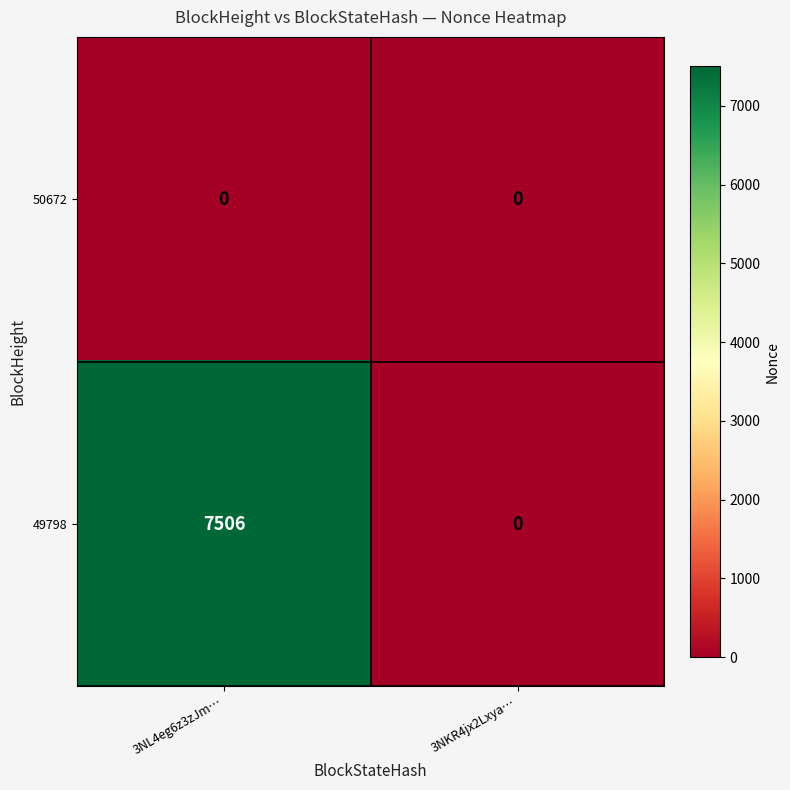

Reading right to left, extract all data points from this chart.

50672: 3NKR4jx2Lxya…=0	3NL4eg6z3zJm…=0
49798: 3NKR4jx2Lxya…=0	3NL4eg6z3zJm…=7506